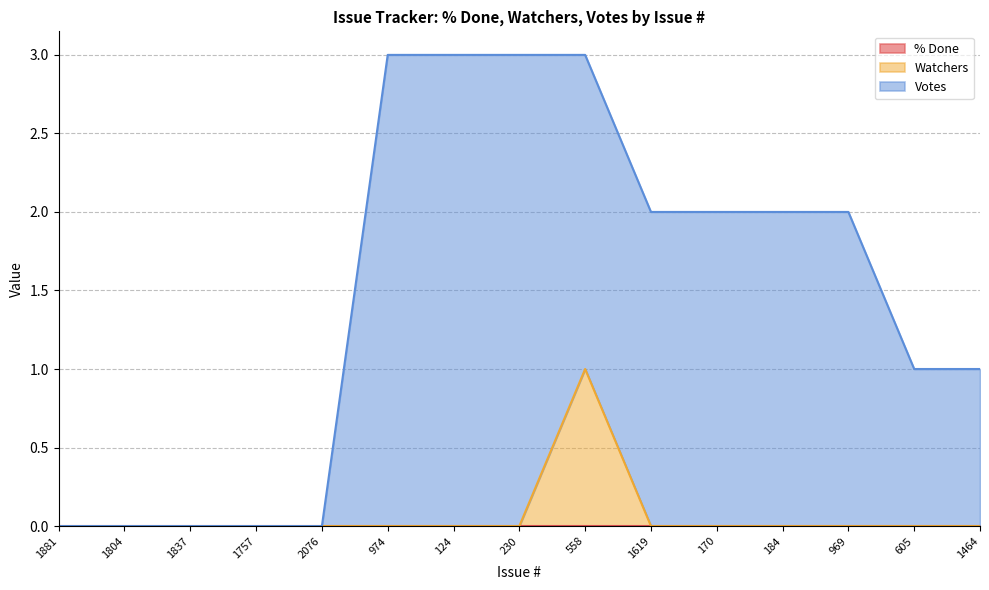

Which series has the largest total across all categories?

Votes